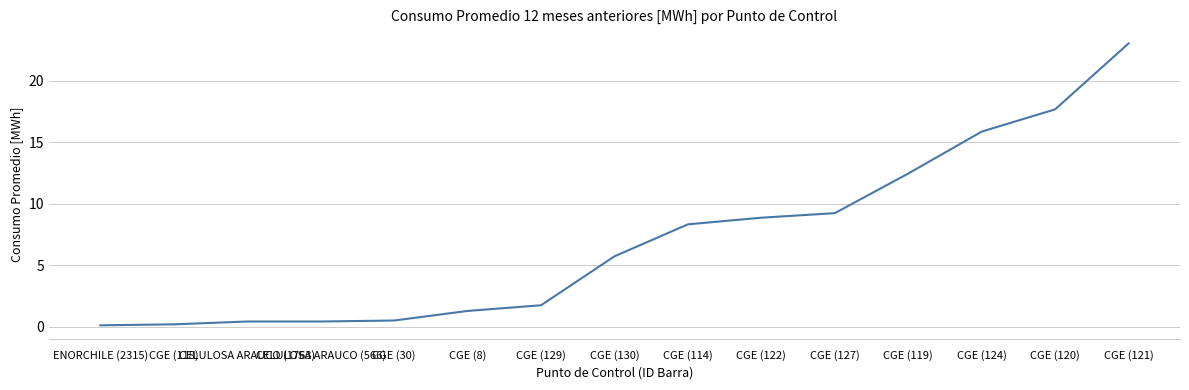

What is the maximum value shown in the chart?

23.0